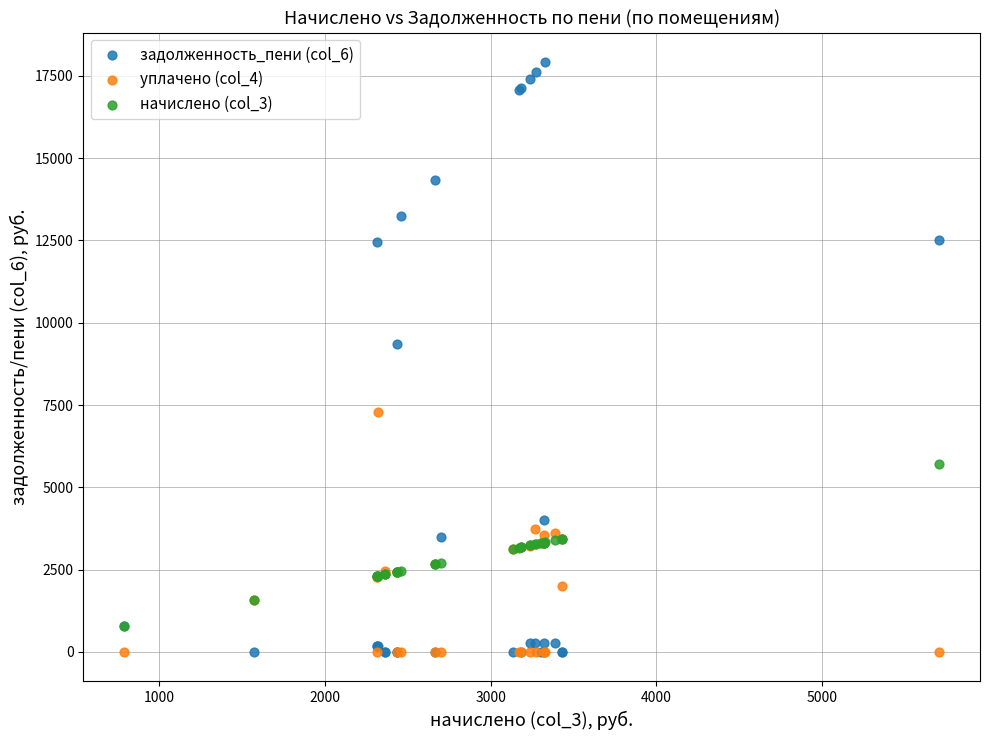

Across all series, what Y value is closest to 8957?

9341.2